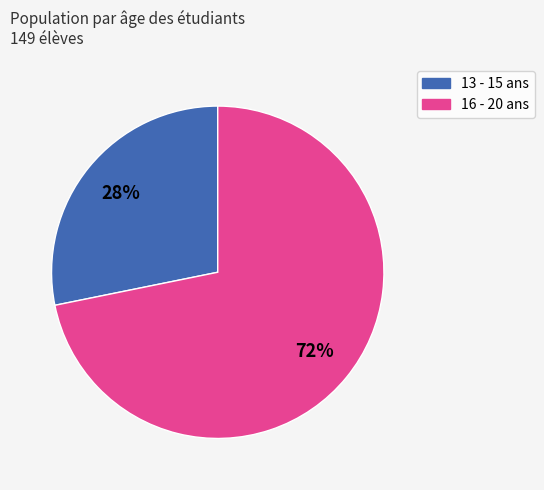

To the nearest percent, what is the difference between the largest and smallest slice percentages?

44%